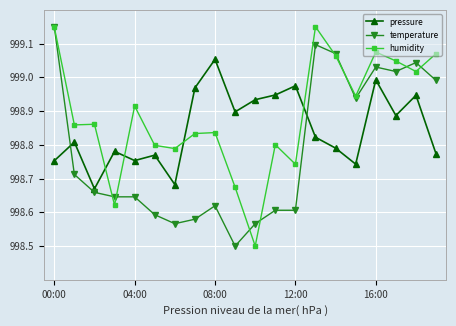

True or false: pressure has more than 2 points higher than both neighbors.

True